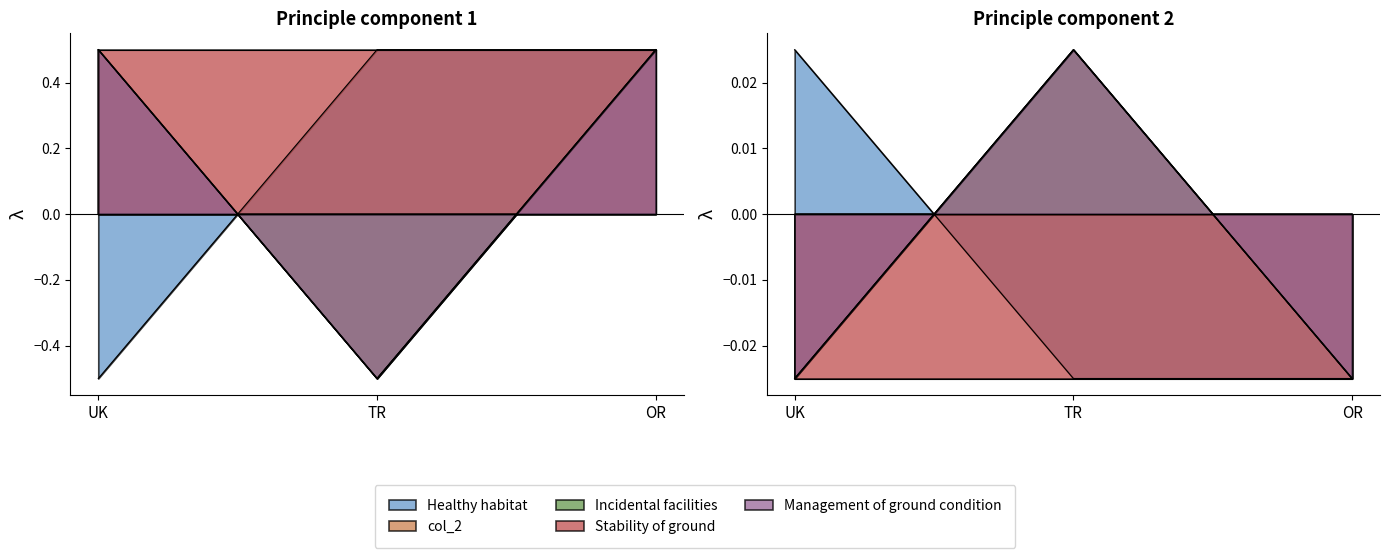

Is it true that Incidental facilities equals -0.2 at TR?

False